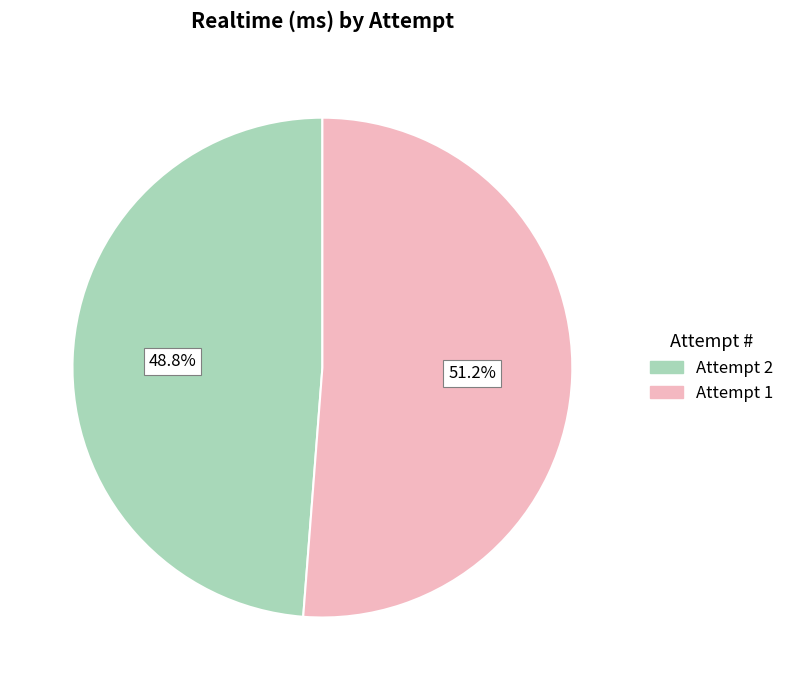

The Attempt 2 slice represents 40% of the pie. True or false?

False